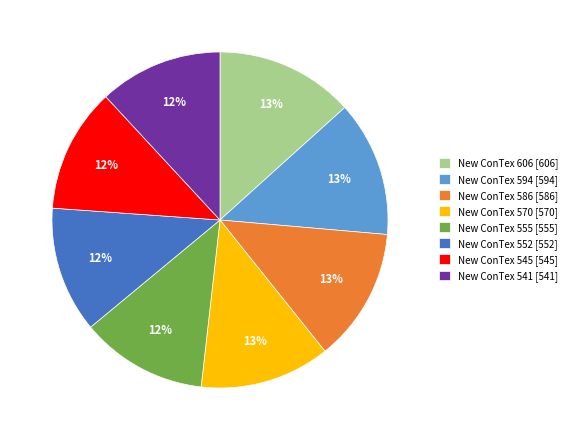

Approximately how many times larger is the value at New ConTex 545 [545] compared to New ConTex 541 [541]?

1.0